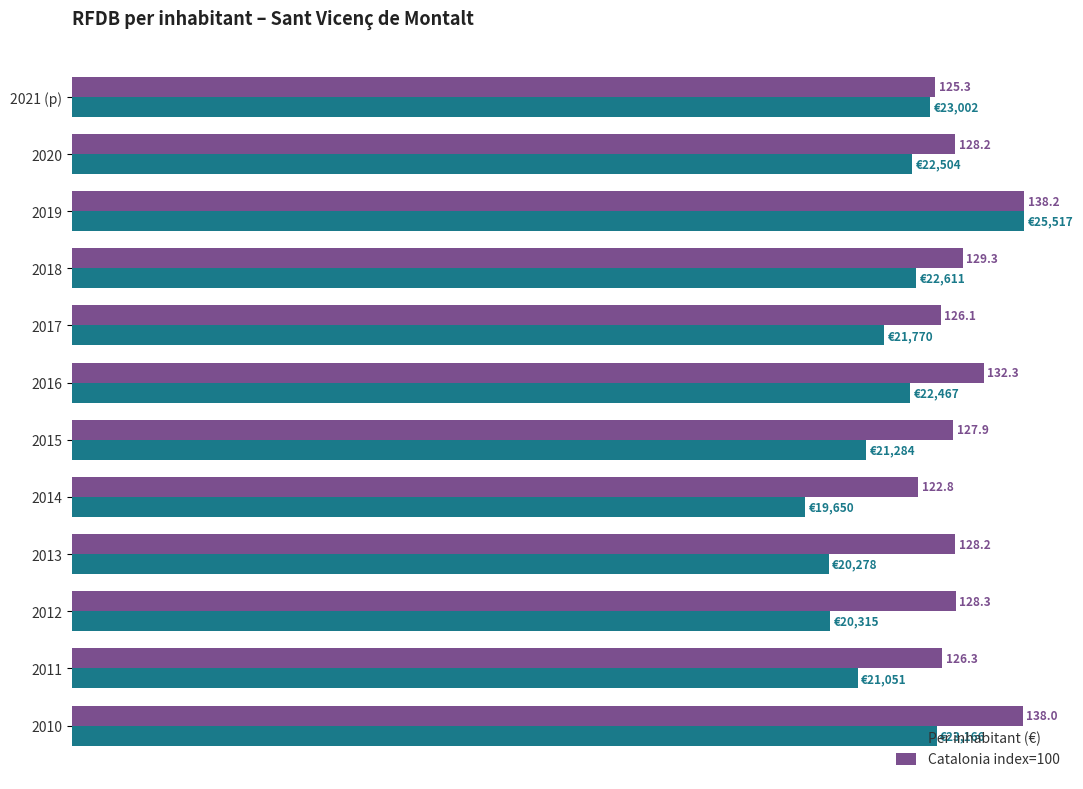

Which series has the largest total across all categories?

Catalonia index=100